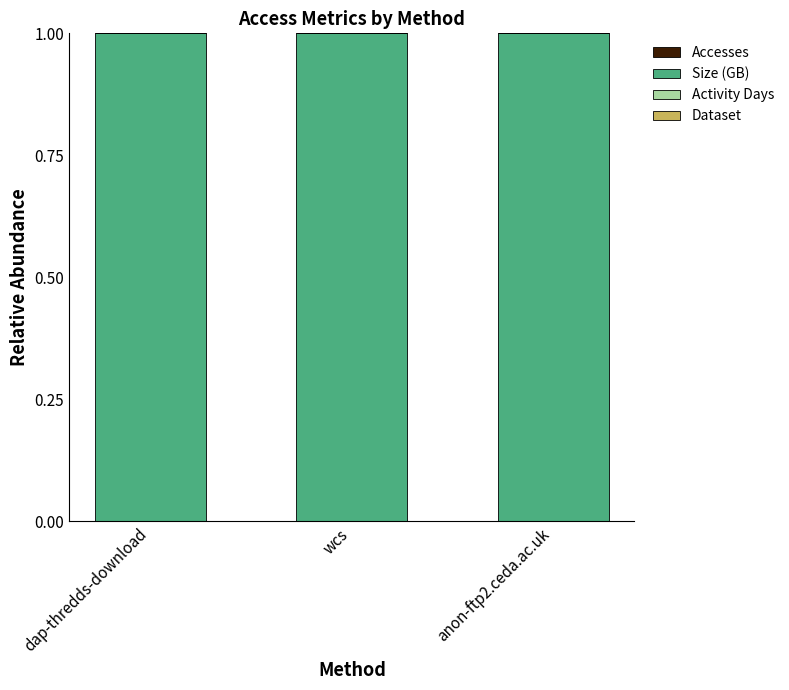

The Activity Days series shows 0.0 at wcs. True or false?

True